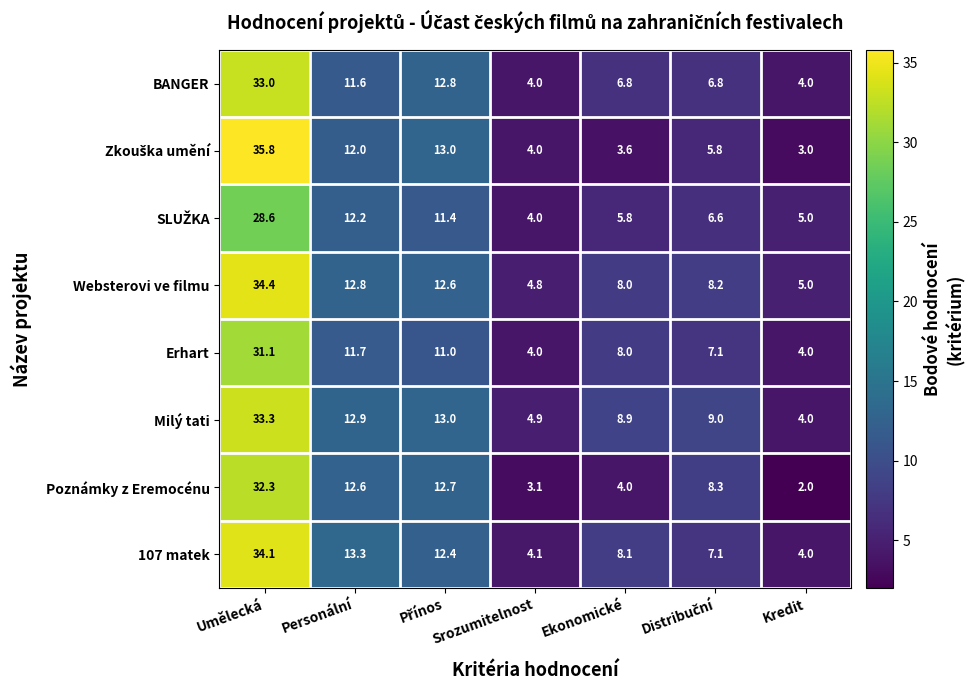

What is the difference between the highest and lowest values at Kredit?

3.0